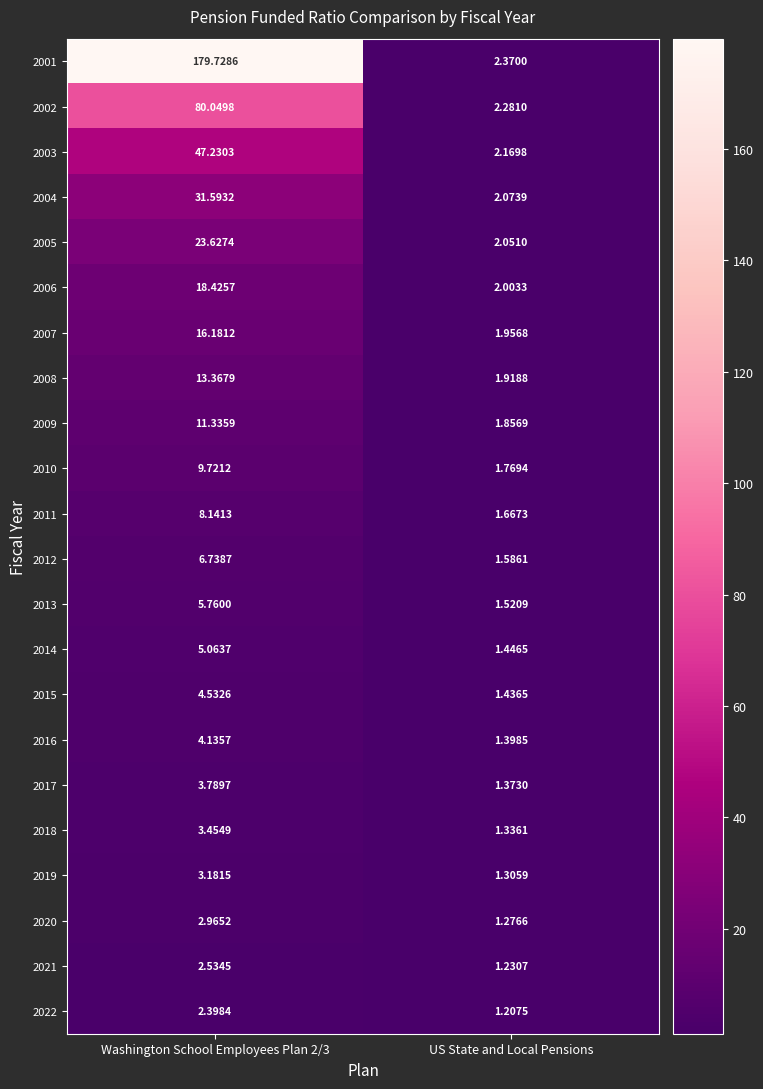

Which label corresponds to the smallest value in the chart?

US State and Local Pensions